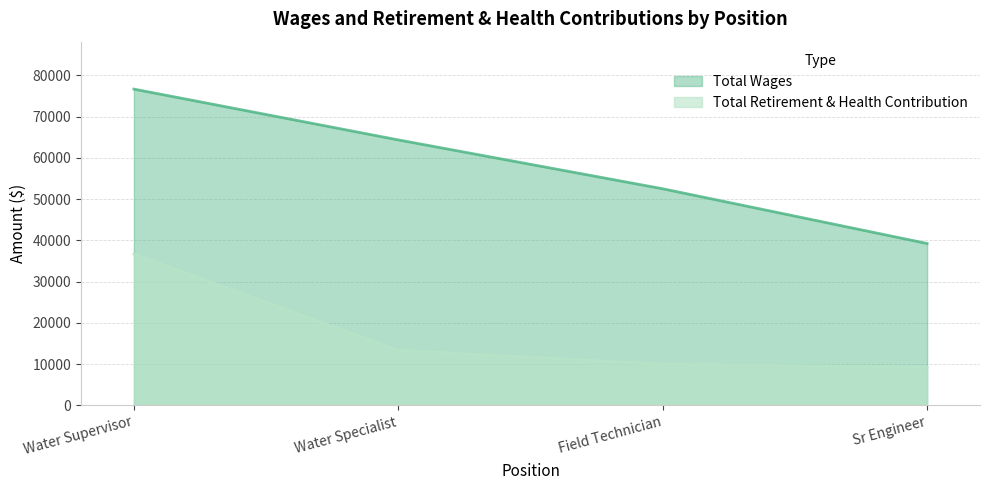

What is the label of the 4th point from the left?

Sr Engineer